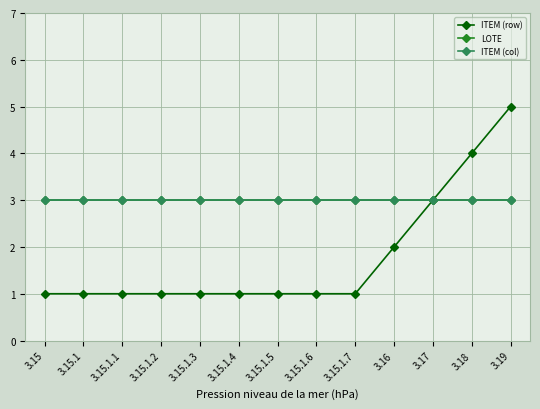

Is this an area chart (filled region under the line)?

No